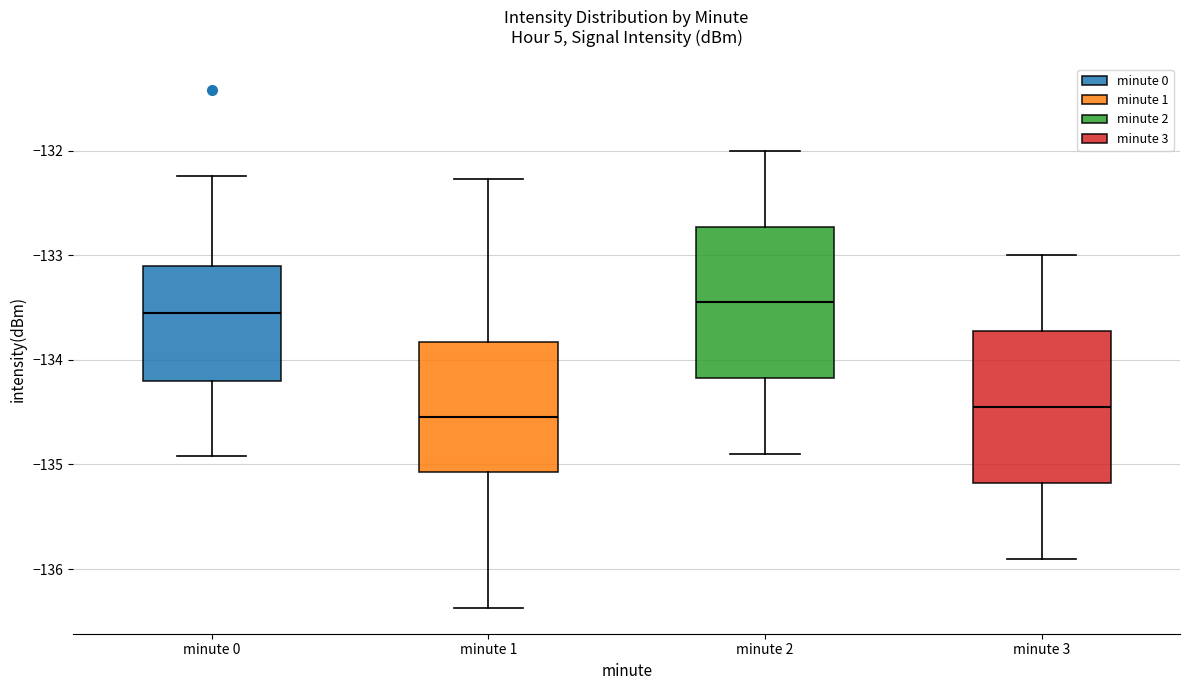

Reading left to right, read every box against the y-axis: the position of its median line, the range the box covers, and the ends of its whiskers. The values are not printed on the chart, so give them approximately, as read against the axis.

minute 0: median -133.6, box -134.2 to -133.1, whiskers -134.9 to -132.2
minute 1: median -134.5, box -135.1 to -133.8, whiskers -136.4 to -132.3
minute 2: median -133.4, box -134.2 to -132.7, whiskers -134.9 to -132.0
minute 3: median -134.4, box -135.2 to -133.7, whiskers -135.9 to -133.0